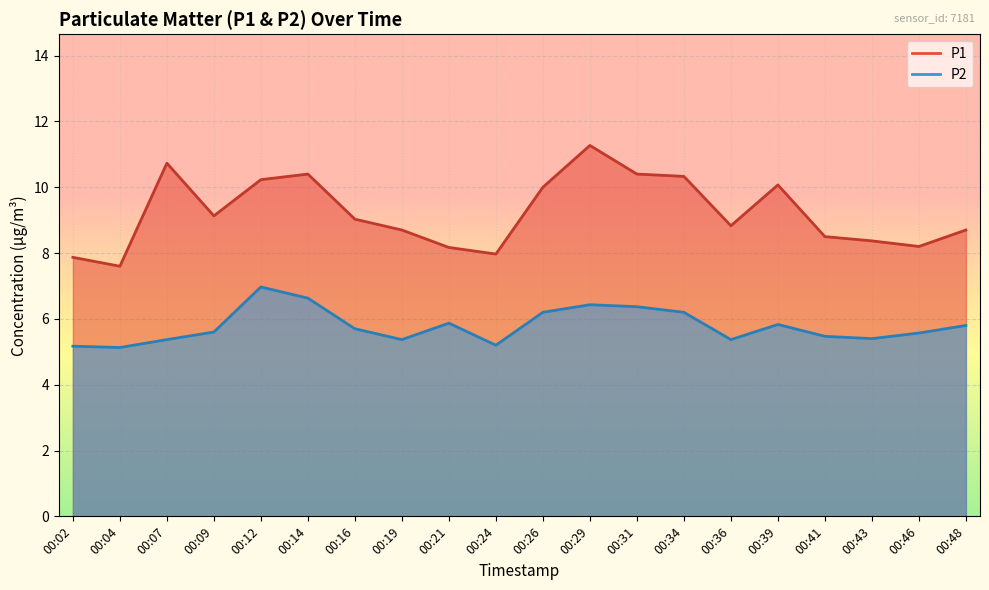

True or false: P1 and P2 cross at least once.

False